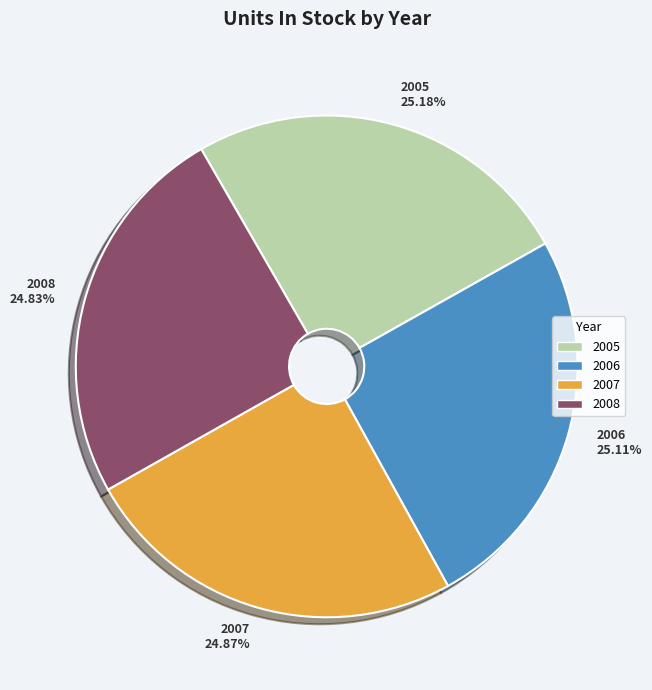

True or false: 2008 accounts for 25% of the total.

True